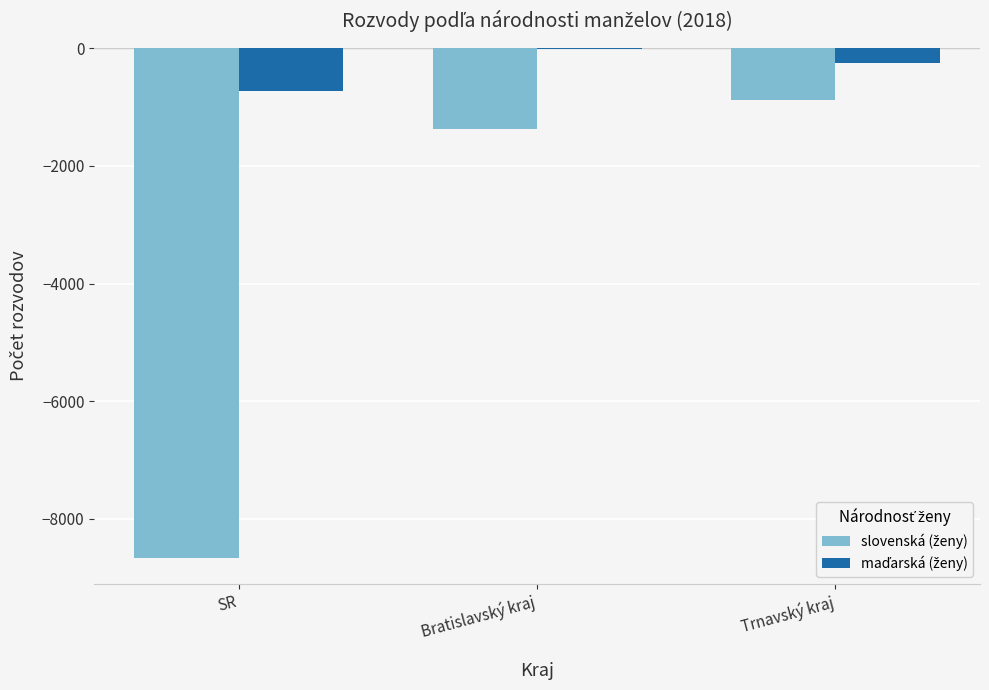

At which category does the chart reach its peak across all series?

Bratislavský kraj